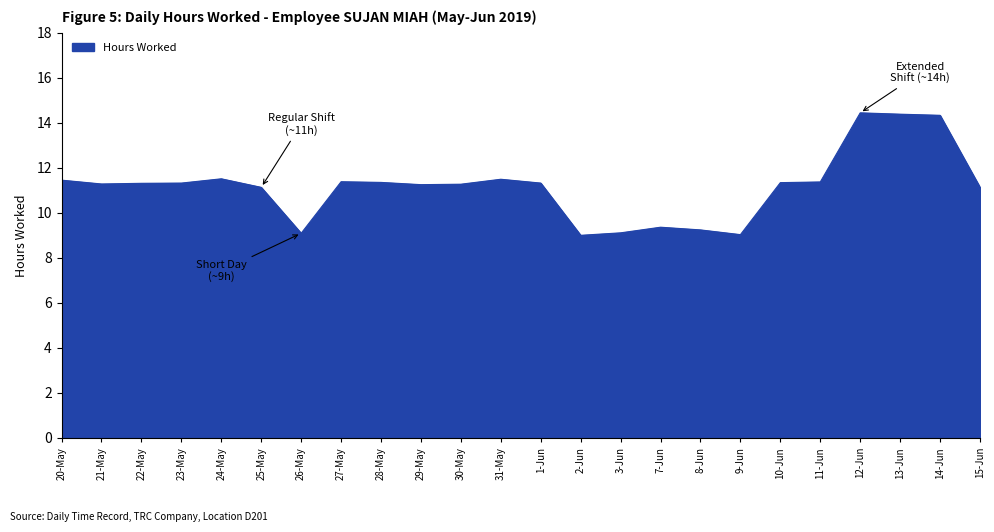

The value at 20-May is 15.8. True or false?

False